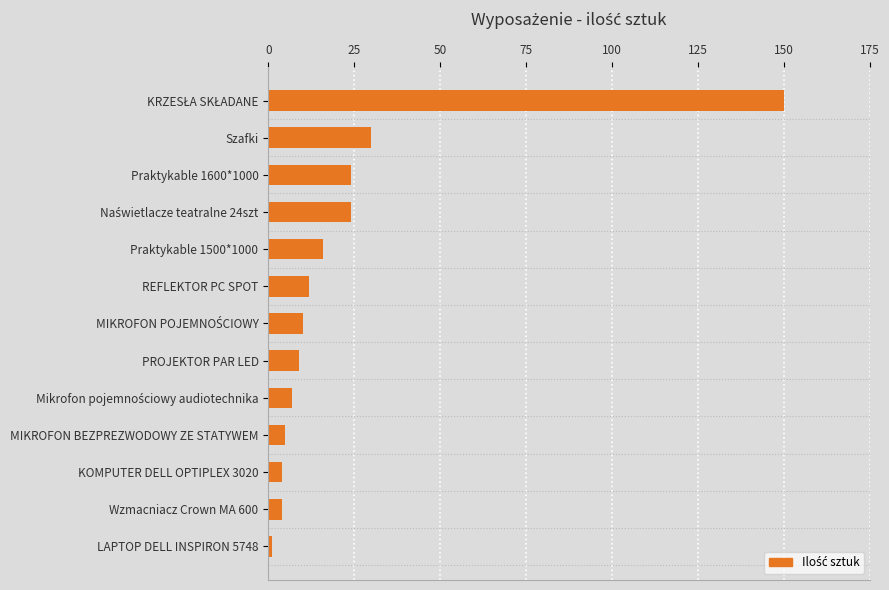

What is the average value?

23